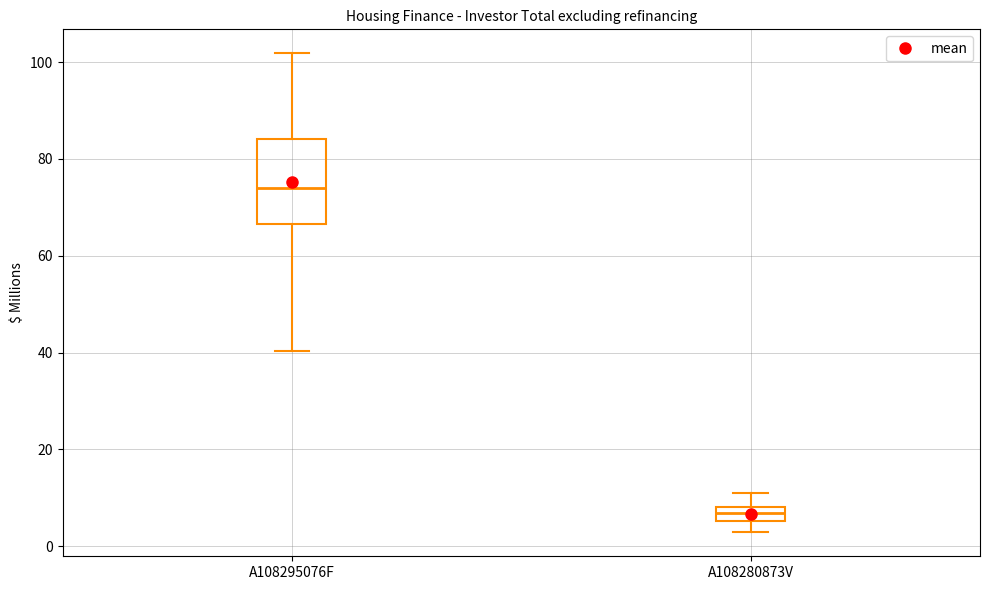

Where does the lower whisker of the box for A108295076F end on the y-axis? The values are not printed on the chart, so give them approximately, as read against the axis.

40